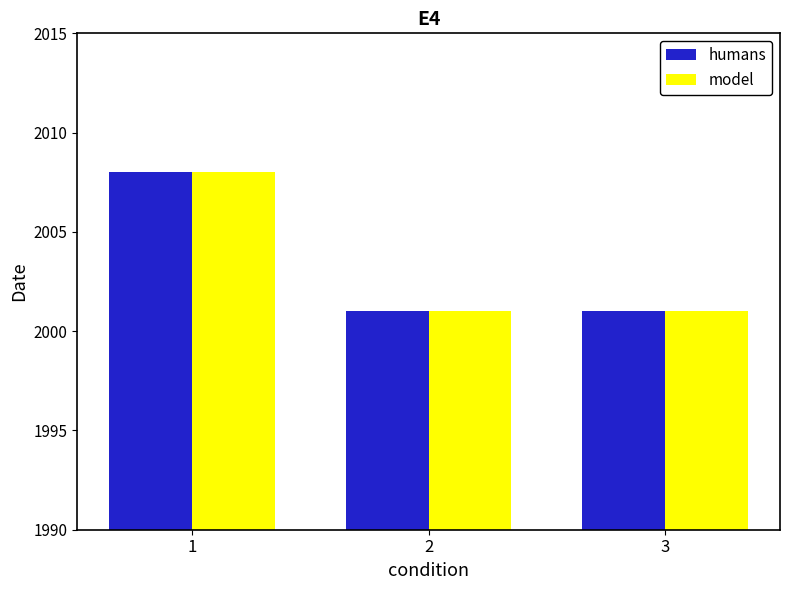

What is the total value across all series at 1?

4016